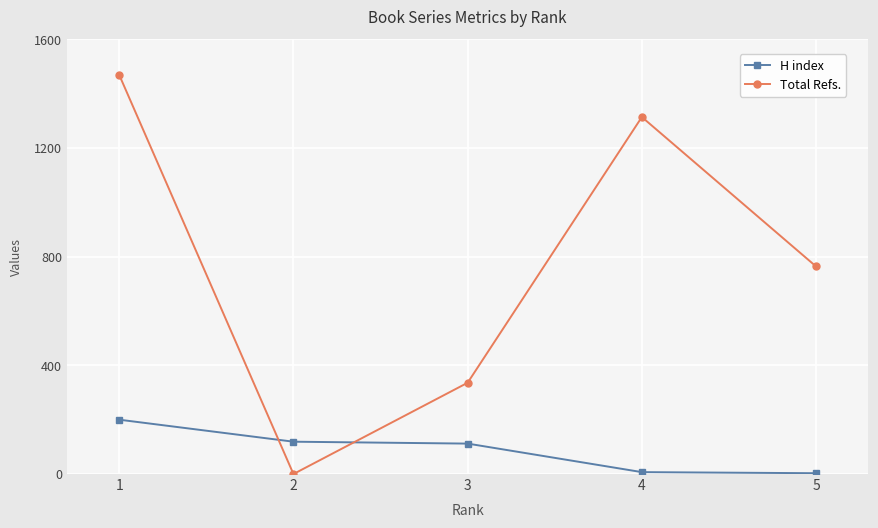

What is the difference between the maximum and minimum values in the Total Refs. series?

1469